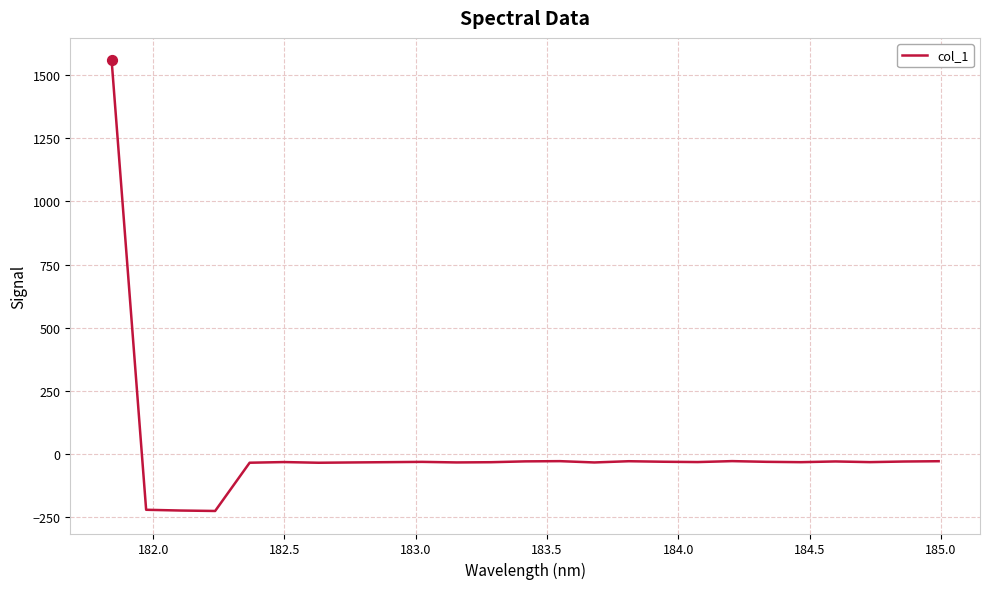

What is the difference between the maximum and minimum values?

1784.4